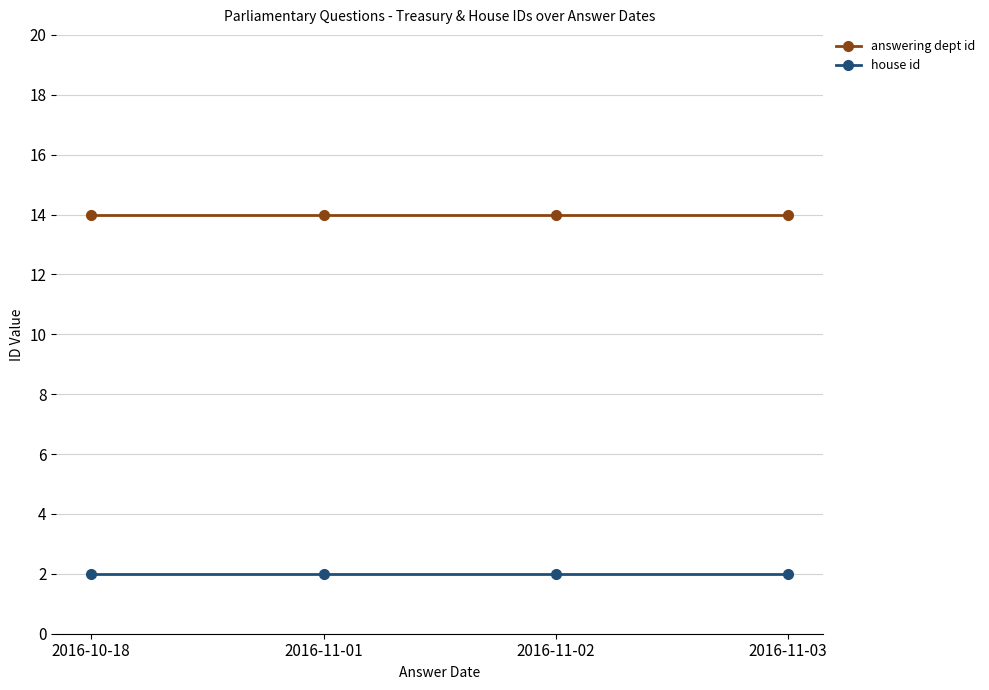

The value of house id at 2016-11-01 is 1. True or false?

False